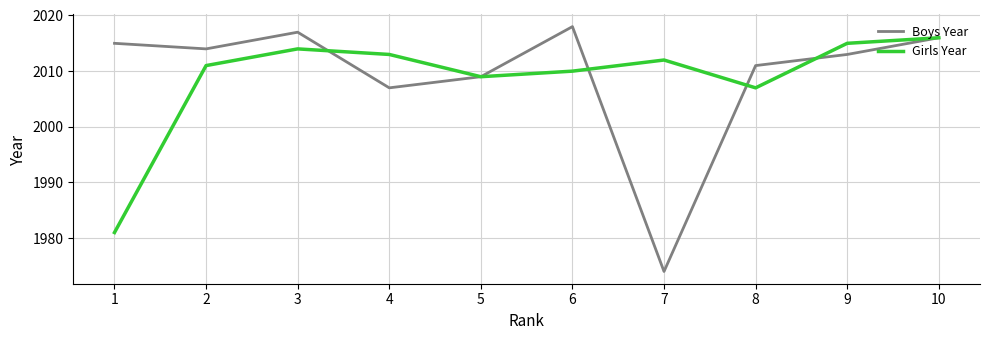

Reading left to right, extract all data points from this chart.

Boys Year: 2015	2014	2017	2007	2009	2018	1974	2011	2013	2016
Girls Year: 1981	2011	2014	2013	2009	2010	2012	2007	2015	2016